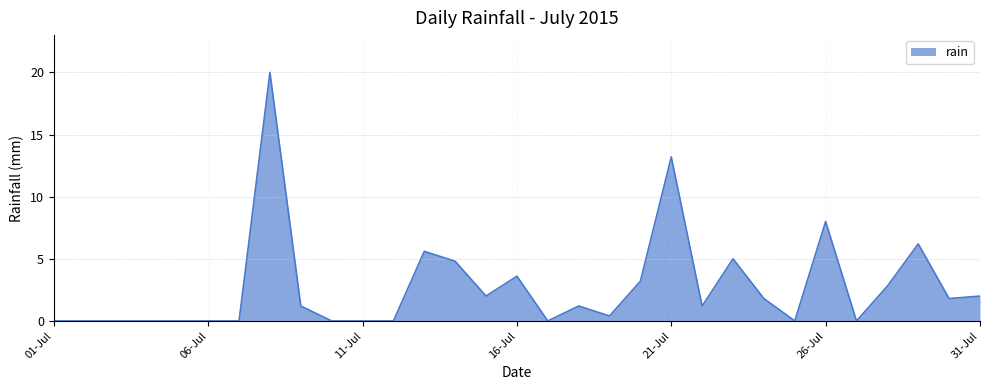

What is the maximum value shown in the chart?

20.0